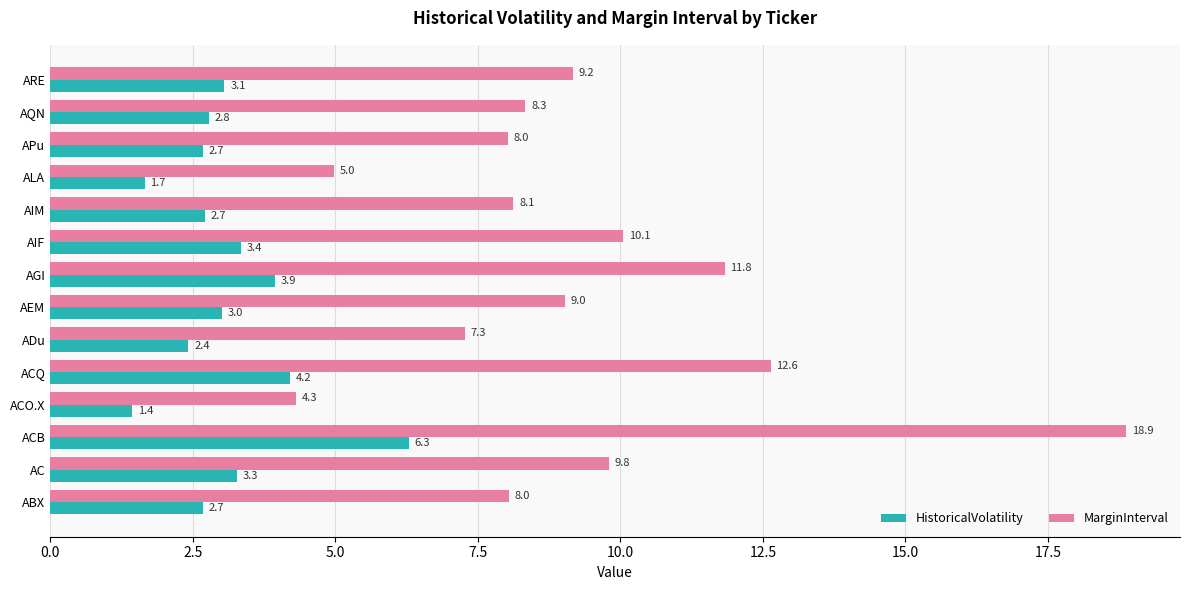

What is the highest value of the HistoricalVolatility series?

6.3